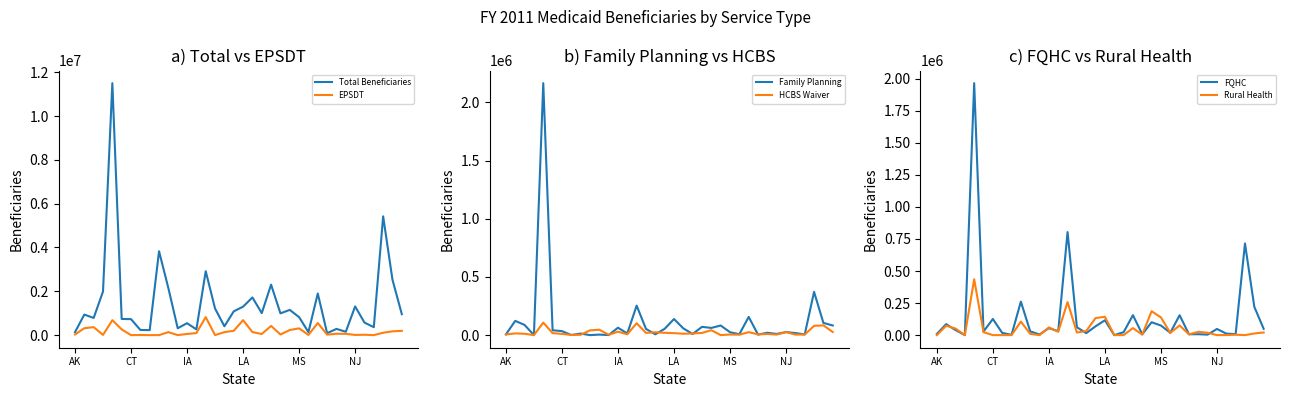

The Rural Health series shows 142922 at LA. True or false?

True